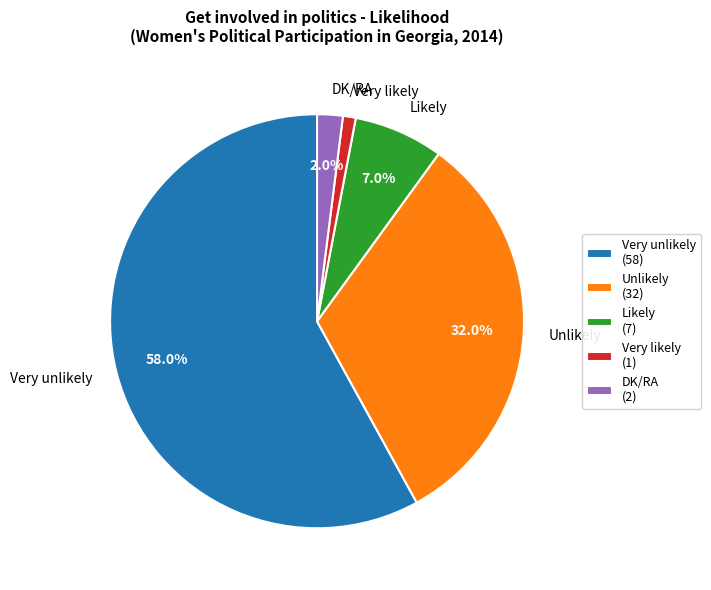

To the nearest percent, what percentage of the pie is Very unlikely?

58%